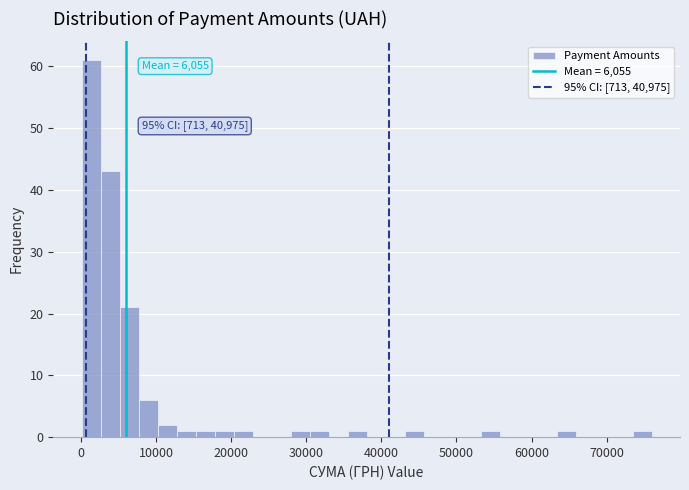

Around what value on the x-axis is the tallest bar? Give the approximate position of its centre, as read against the axis.

1000